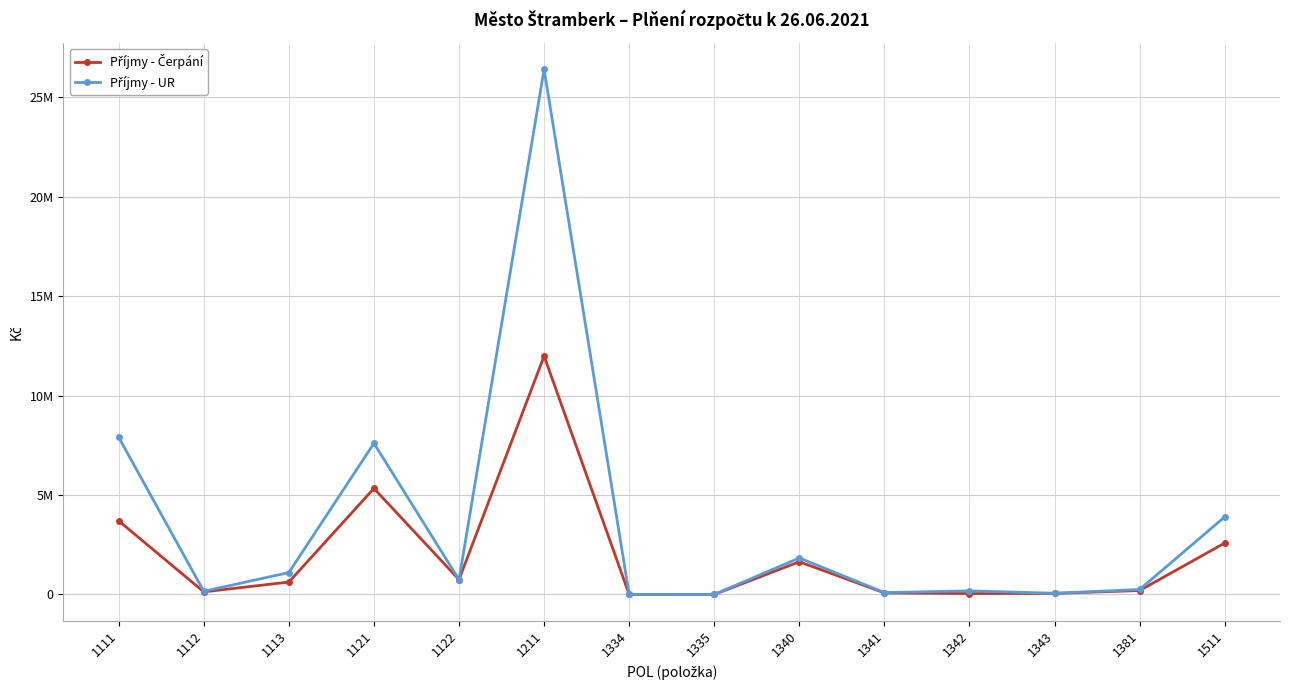

At which label is Příjmy - Čerpání closest to 5991921?

1121